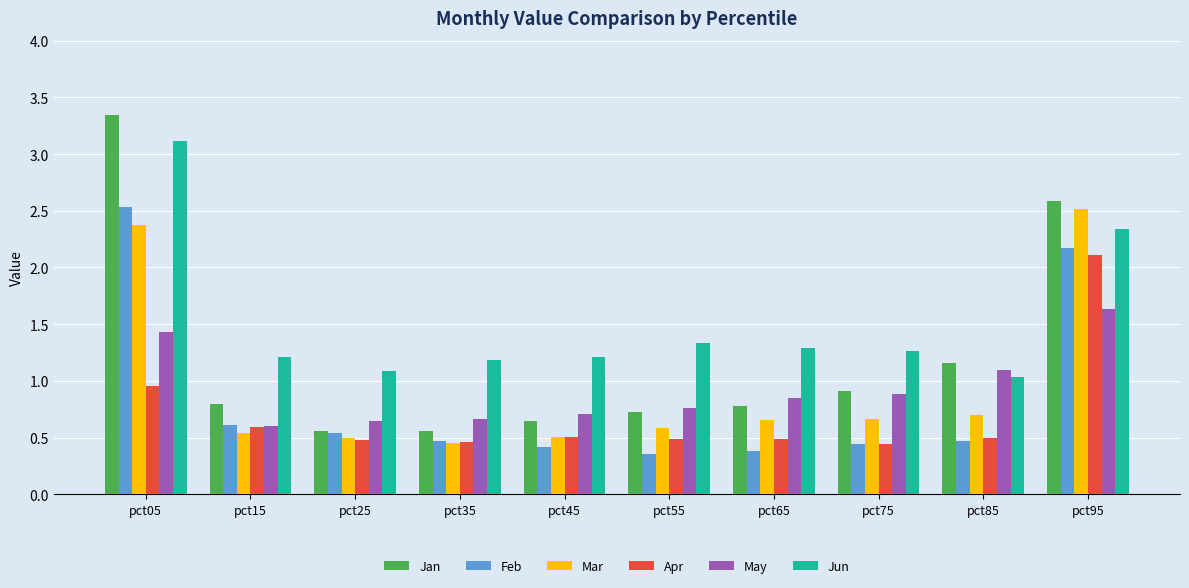

Which series has the widest spread of values?

Jan